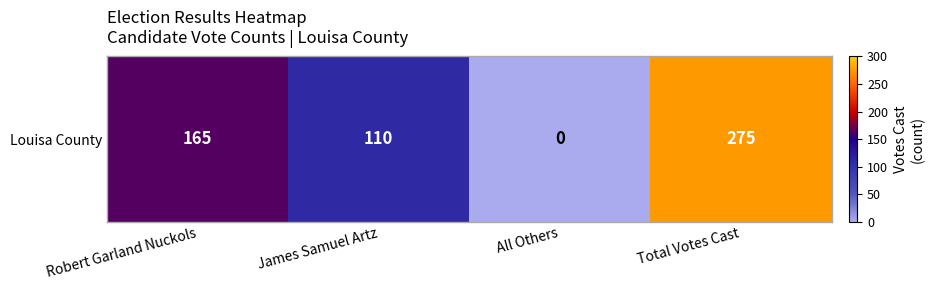

True or false: the data shows -169 at All Others.

False